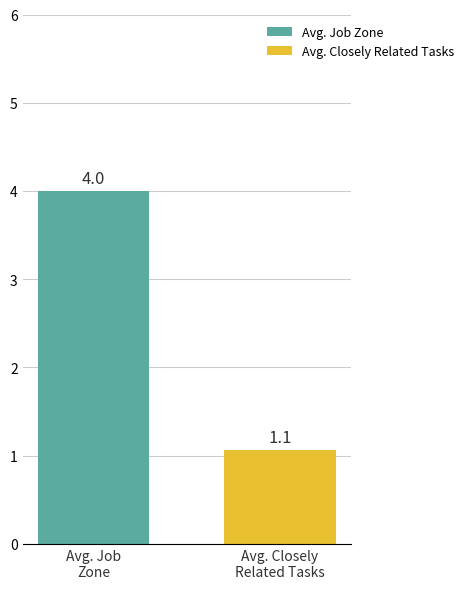

List the series in order of their overall mean, lowest first.

Avg. Closely Related Tasks, Avg. Job Zone